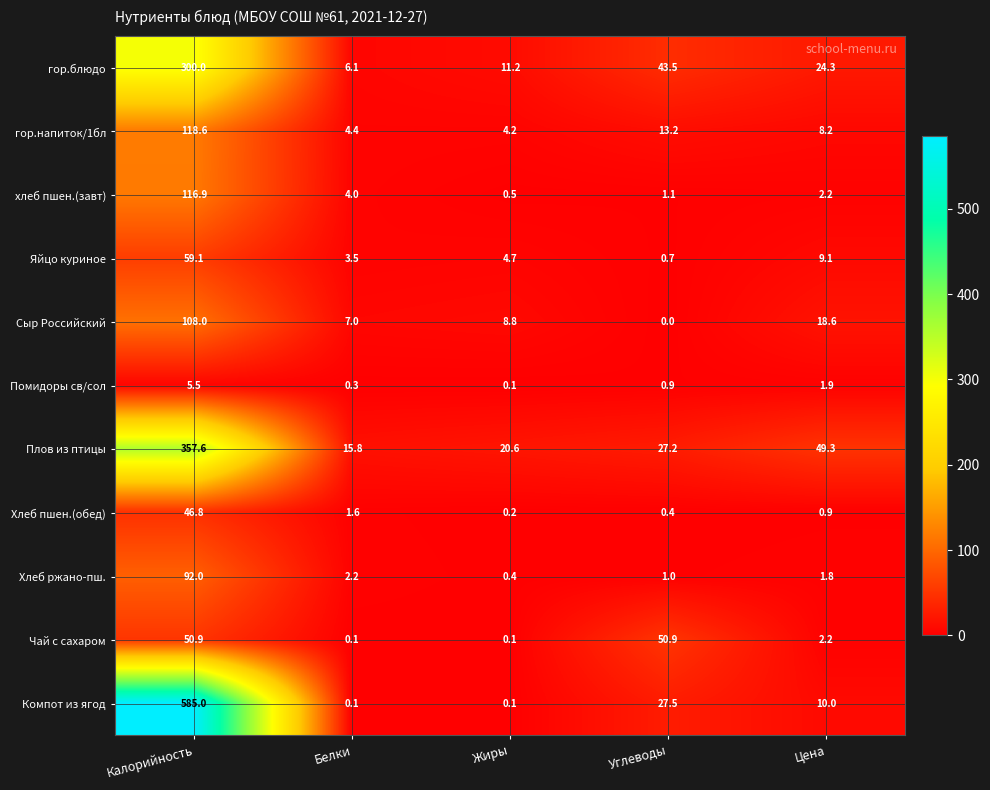

What is the sum of the Помидоры св/сол values at Калорийность and Углеводы?

6.4